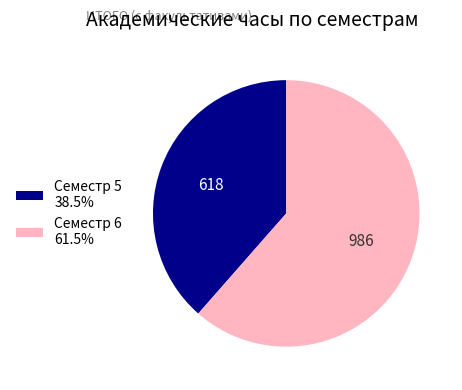

Which category has the smallest portion of the pie?

Семестр 5